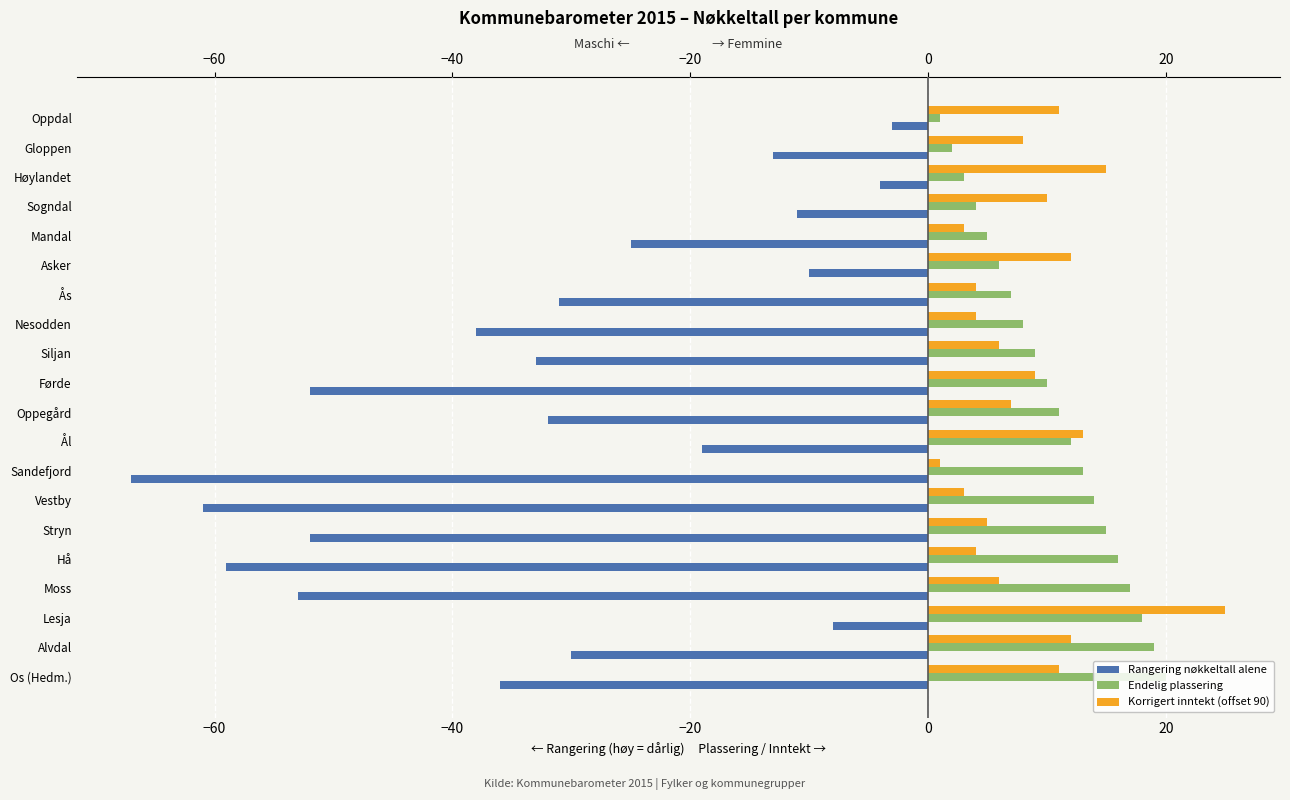

Rank the series by their maximum value, from highest to lowest.

Korrigert inntekt (offset 90), Endelig plassering, Rangering nøkkeltall alene